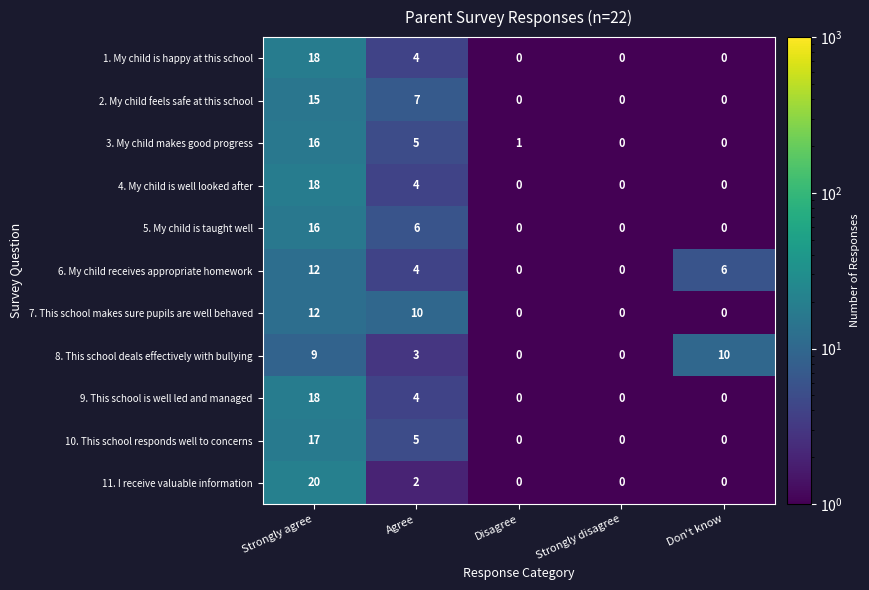

What is the difference between the second highest and second lowest values in the 1. My child is happy at this school series?

4